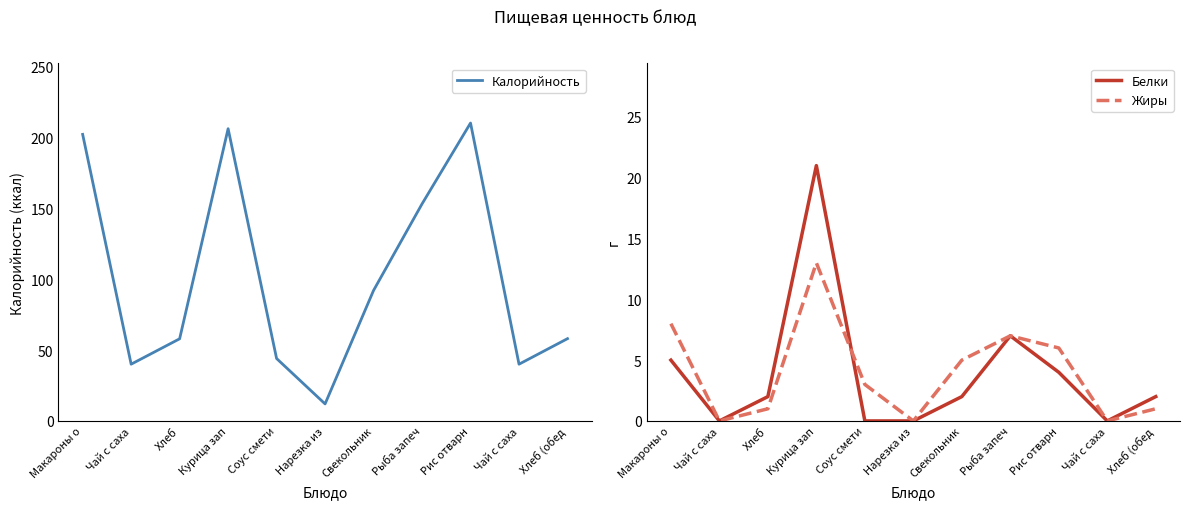

Reading left to right, list all the values displayed in this chart.

Калорийность: 202.0	40.0	57.9	206.0	44.0	12.0	92.0	153.0	210.0	40.0	58.0
Белки: 5.0	0.0	2.0	21.0	0.0	0.0	2.0	7.0	4.0	0.0	2.0
Жиры: 8.0	0.0	1.0	13.0	3.0	0.0	5.0	7.0	6.0	0.0	1.0